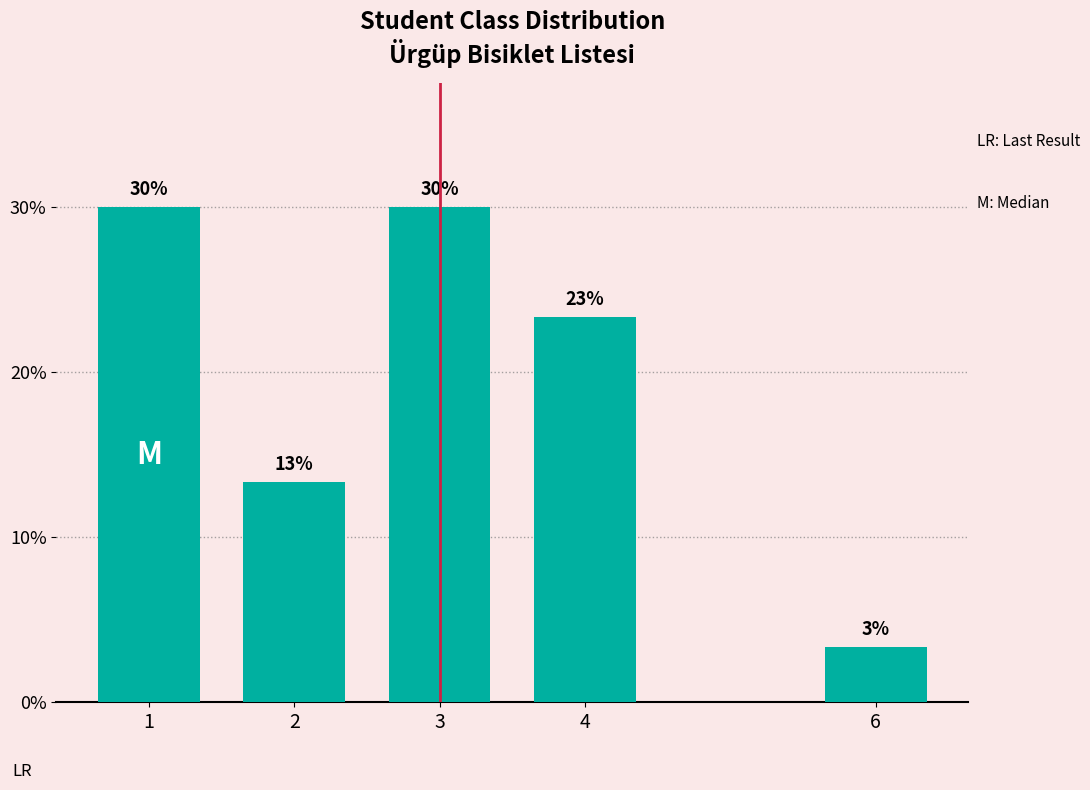

How many bars are there in total?

5